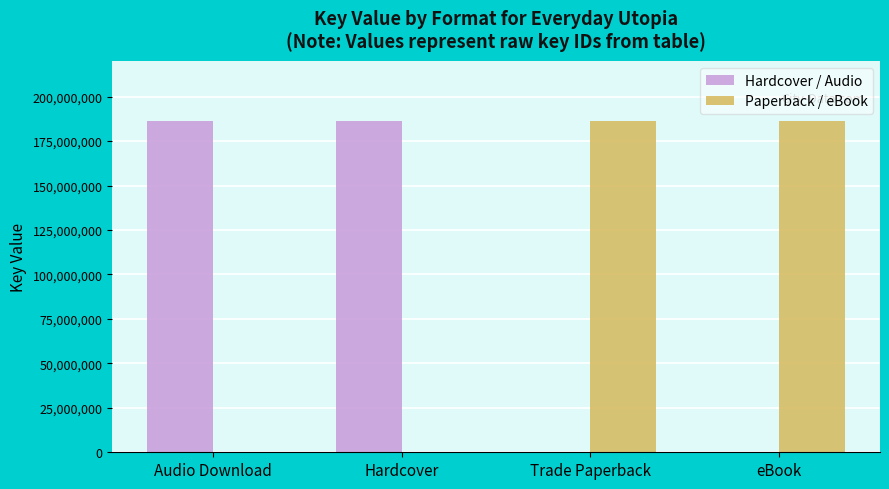

What is the sum of the Hardcover / Audio values at Hardcover and Trade Paperback?

186548786